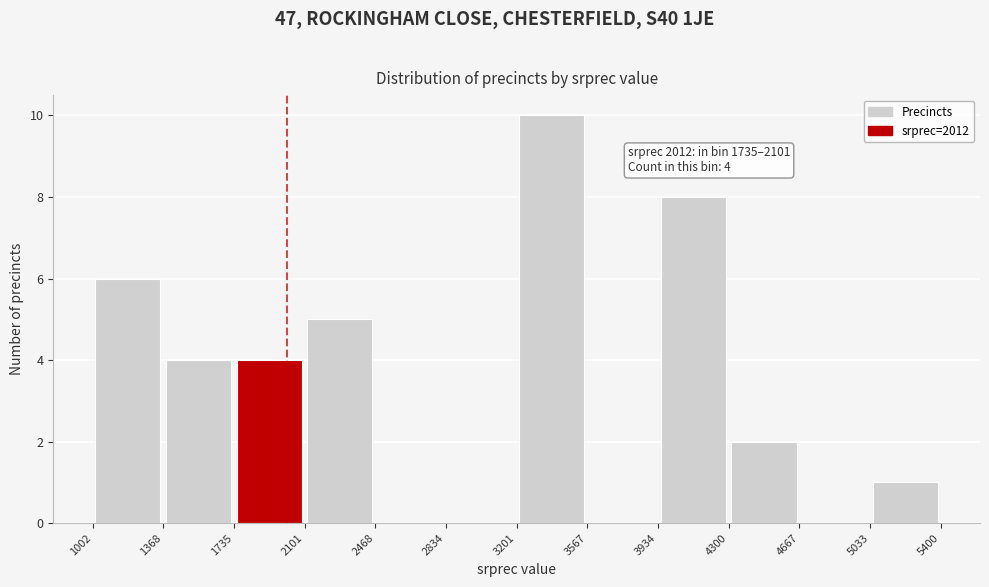

Which range on the x-axis has the tallest bar?

3201 to 3567